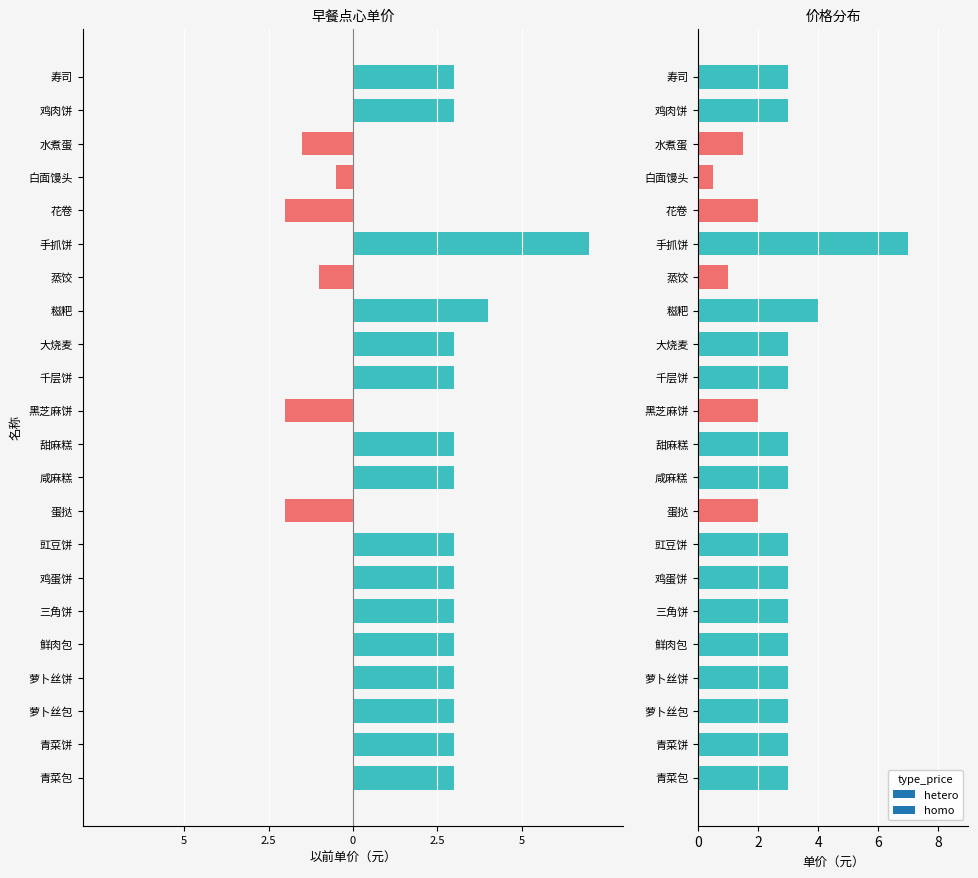

What is the label of the 4th bar from the left?

萝卜丝饼